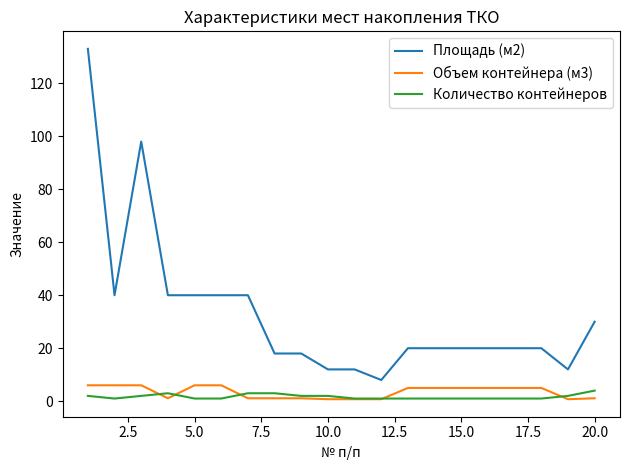

Which series has the widest spread of values?

Площадь (м2)